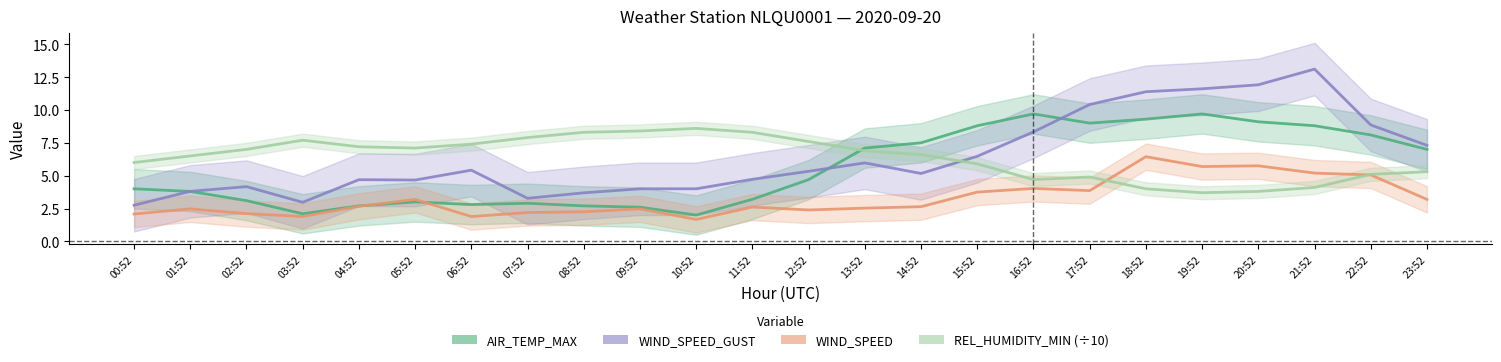

True or false: AIR_TEMP_MAX and REL_HUMIDITY_MIN (÷10) intersect in this chart.

True